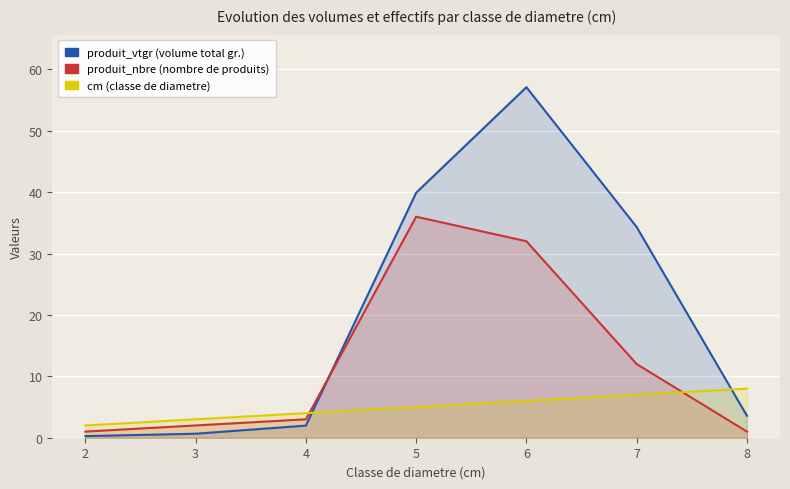

What is the value of the produit_nbre point at the 3rd from the left?

3.0